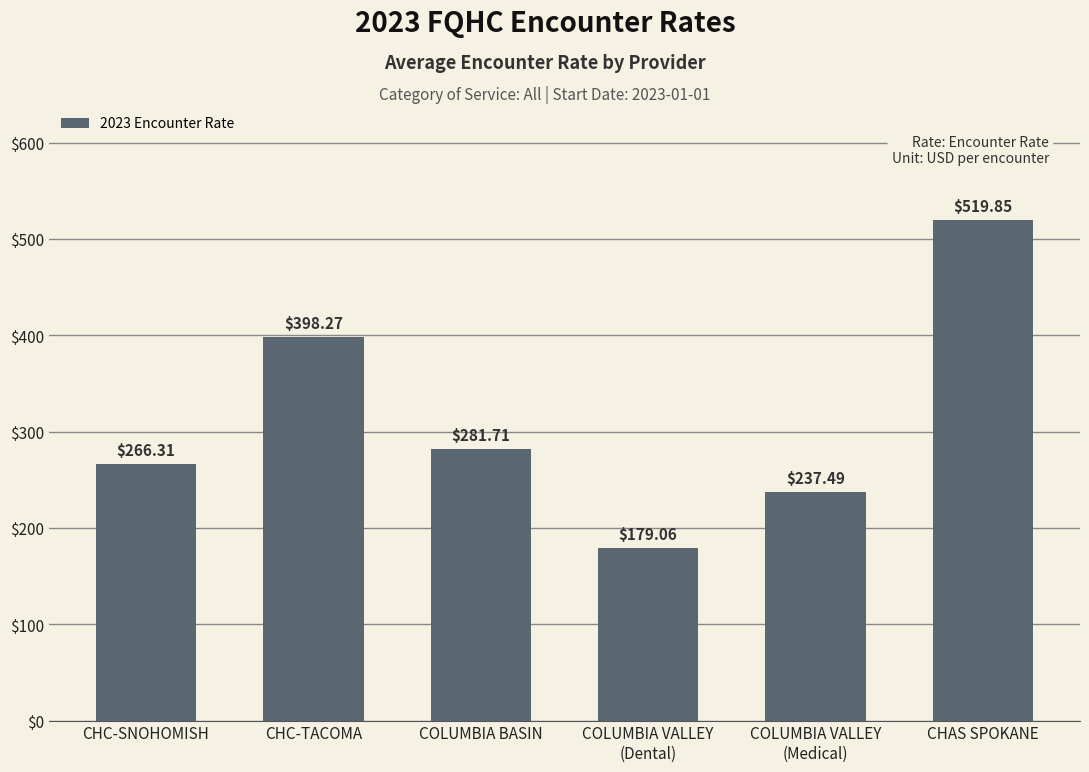

Reading right to left, transcribe all the data shown in this chart.

519.9	237.5	179.1	281.7	398.3	266.3